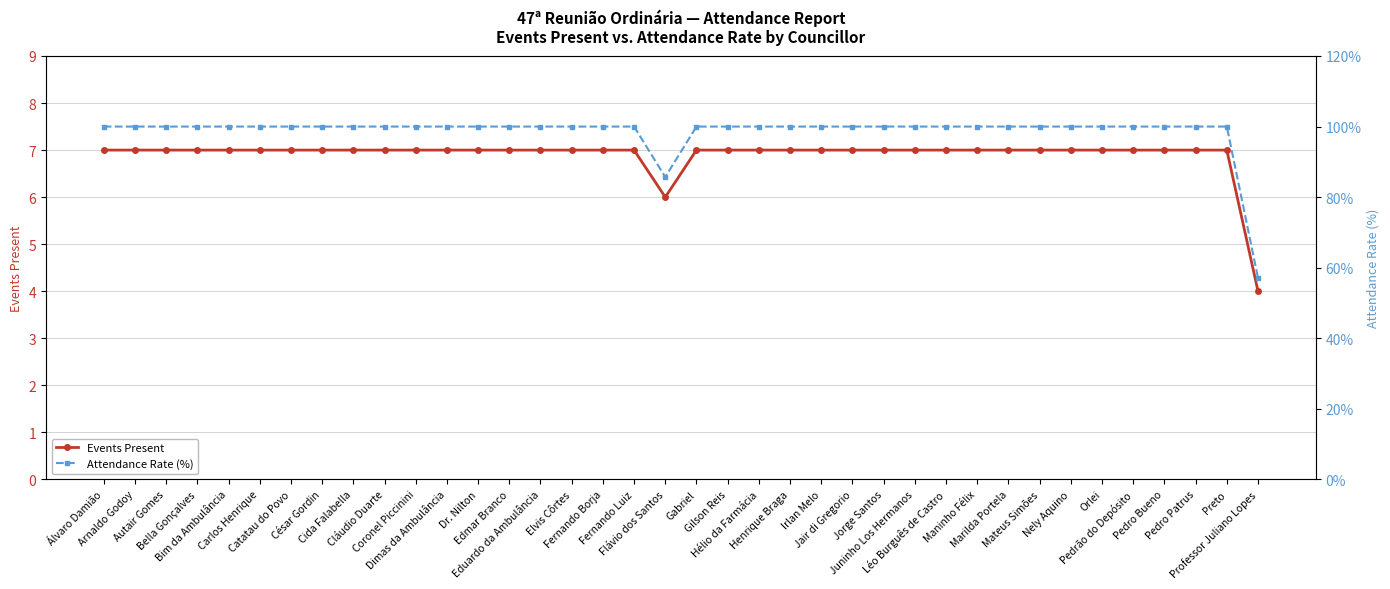

Which series has the largest total across all categories?

Attendance Rate (%)